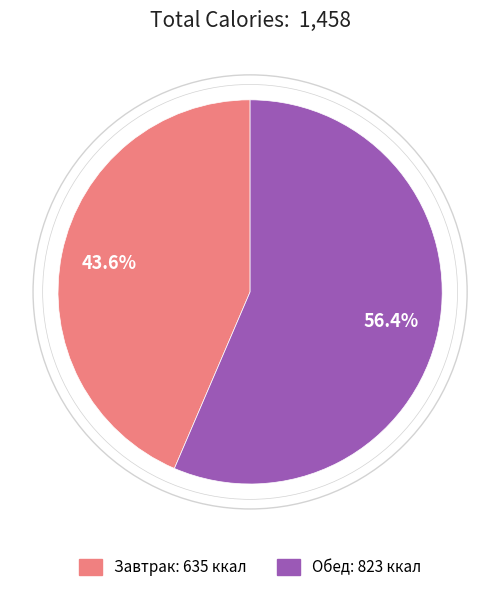

True or false: Завтрак accounts for 37% of the total.

False